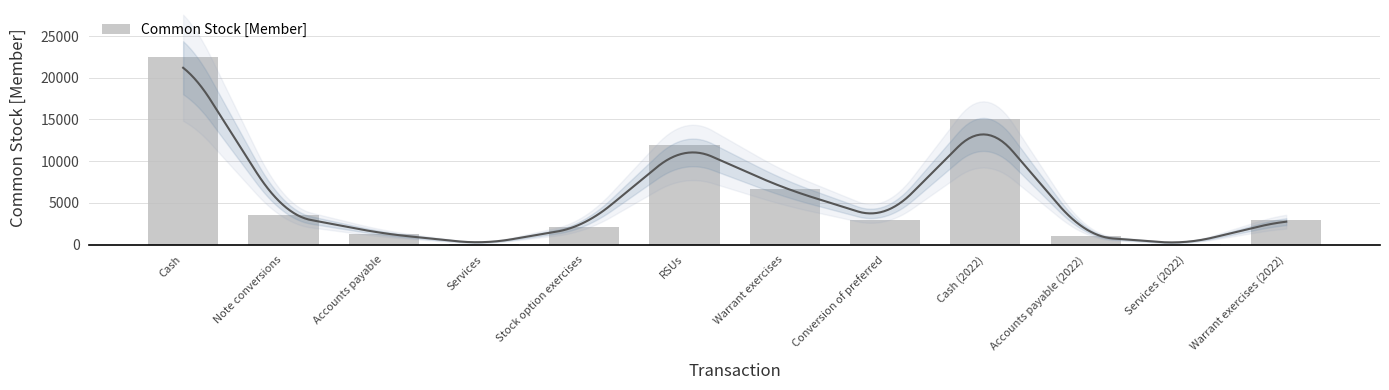

What is the label of the 7th bar from the right?

RSUs